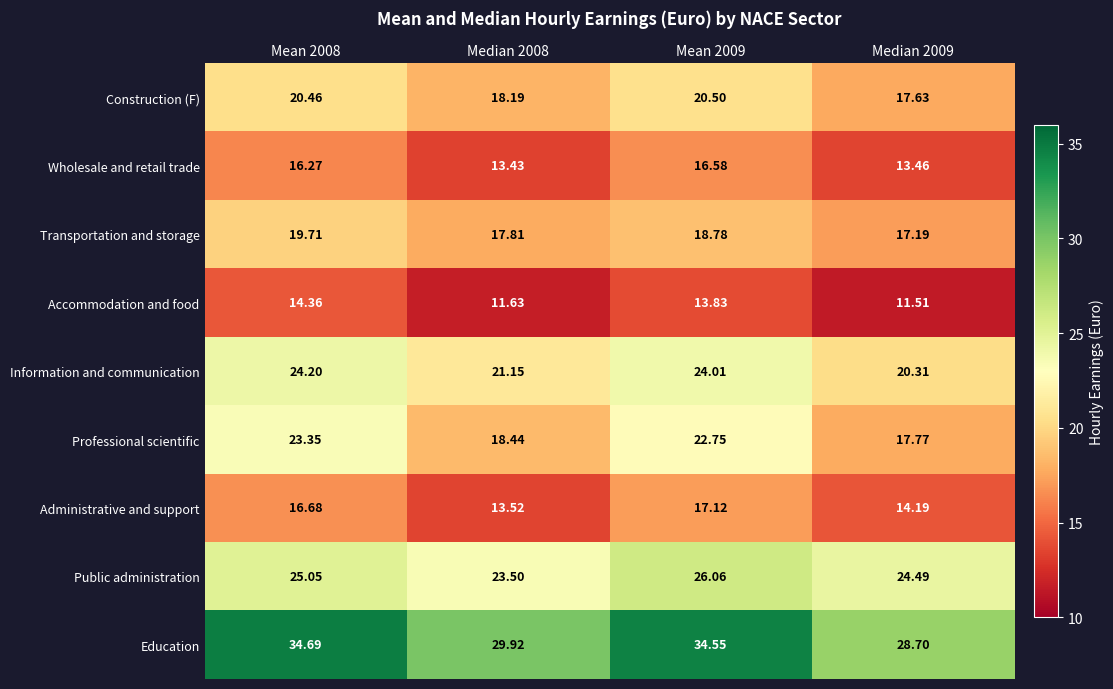

What is the total value across all series at Mean 2009?

194.2